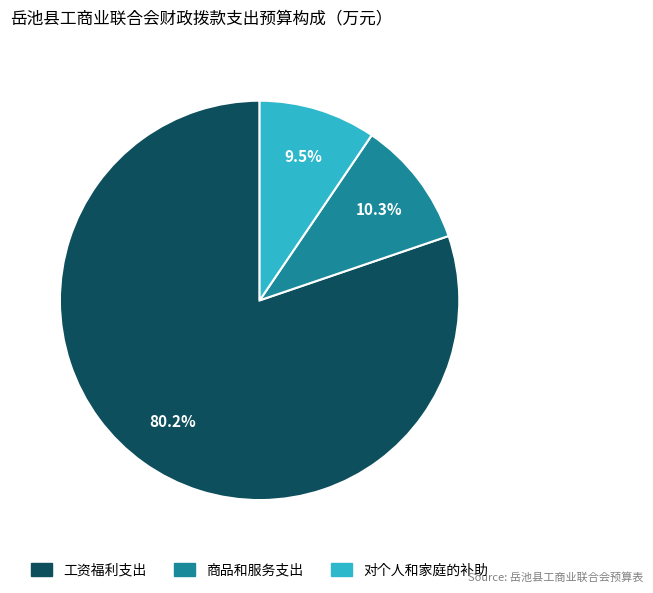

How many slices are in this pie chart?

3